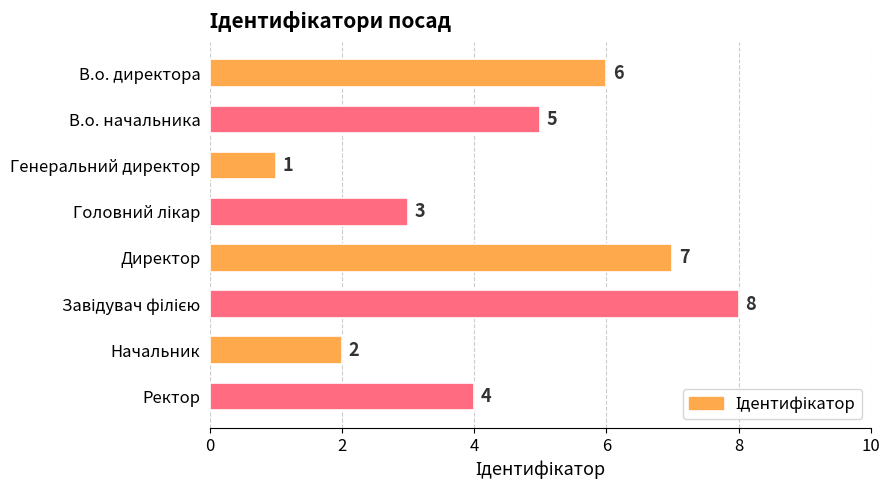

What is the ratio of the value at Директор to the value at В.о. начальника?

1.4